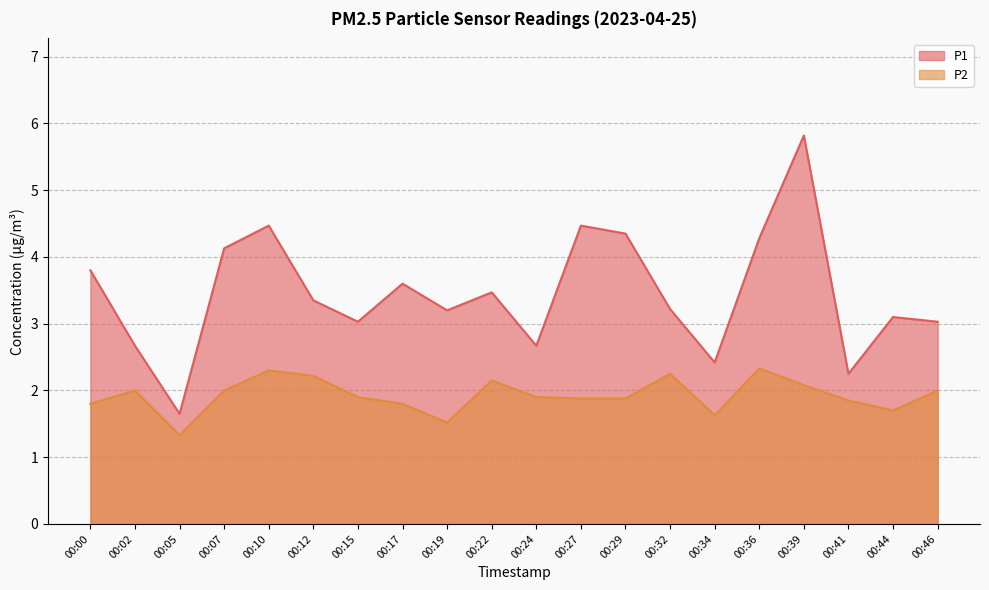

True or false: P2 and P1 intersect in this chart.

False